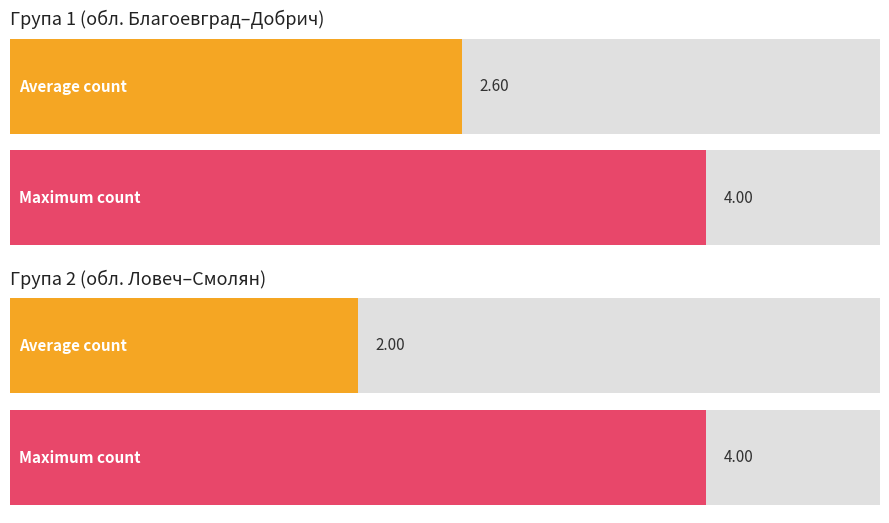

How many bars are there in each group?

2